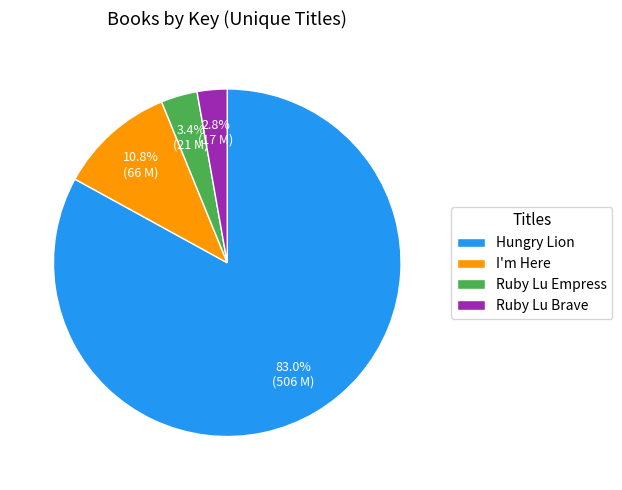

Between I'm Here and Ruby Lu Empress, which is larger?

I'm Here